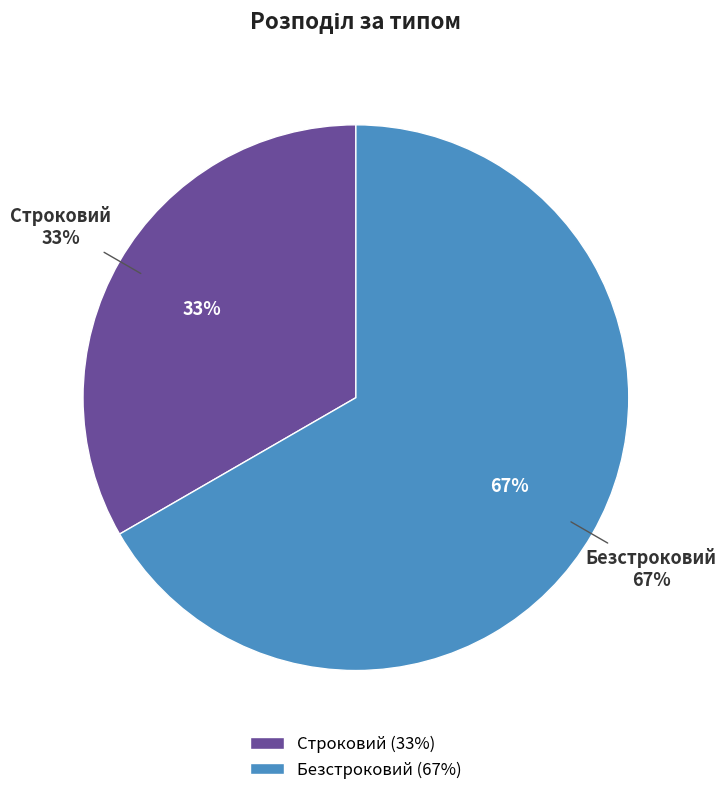

Which slice is the largest?

Безстроковий